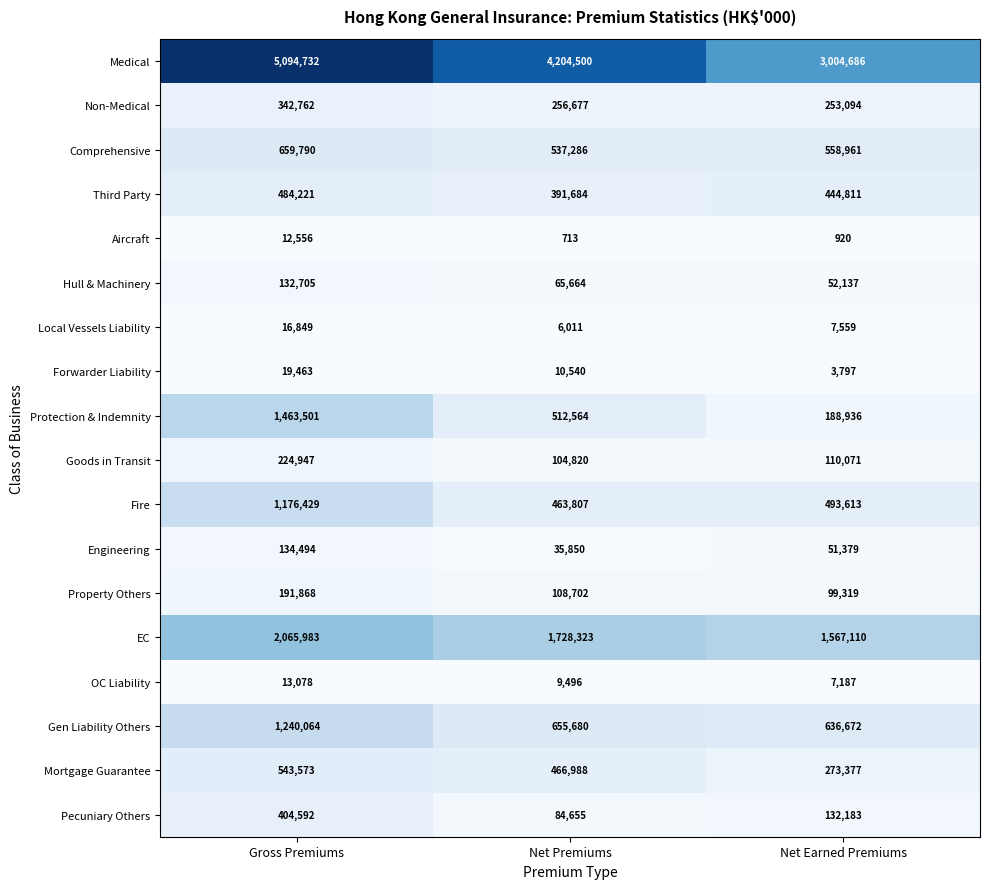

Which label corresponds to the largest value in the chart?

Gross Premiums